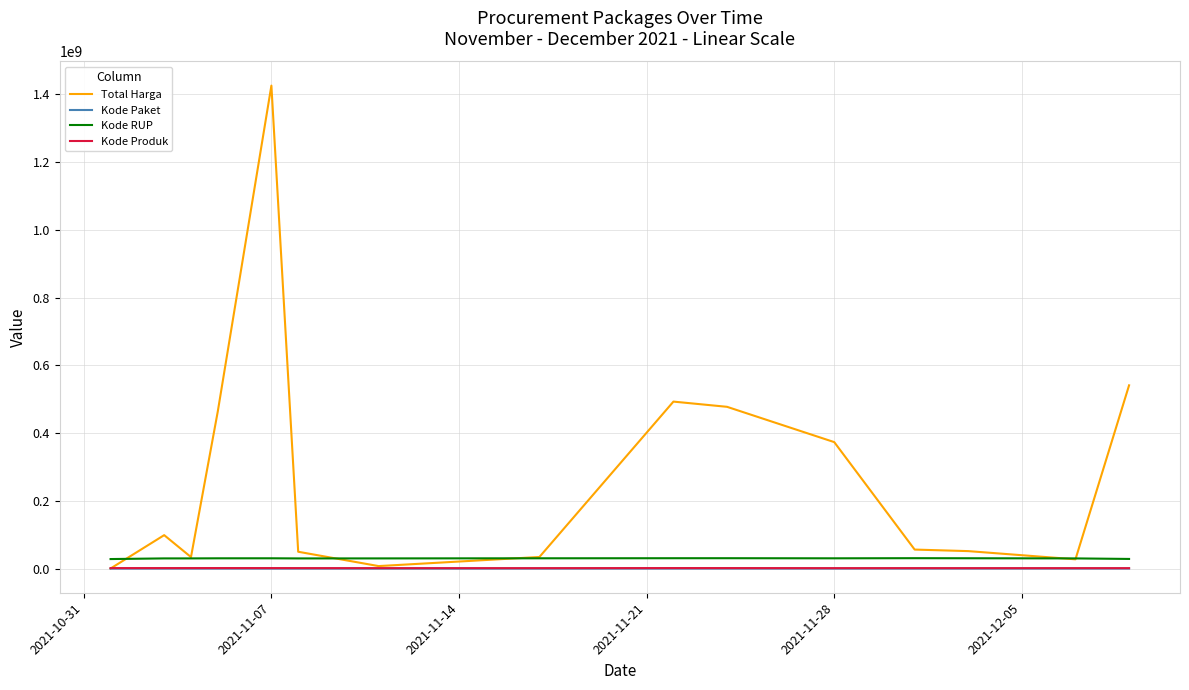

True or false: Kode RUP and Kode Paket cross at least once.

False